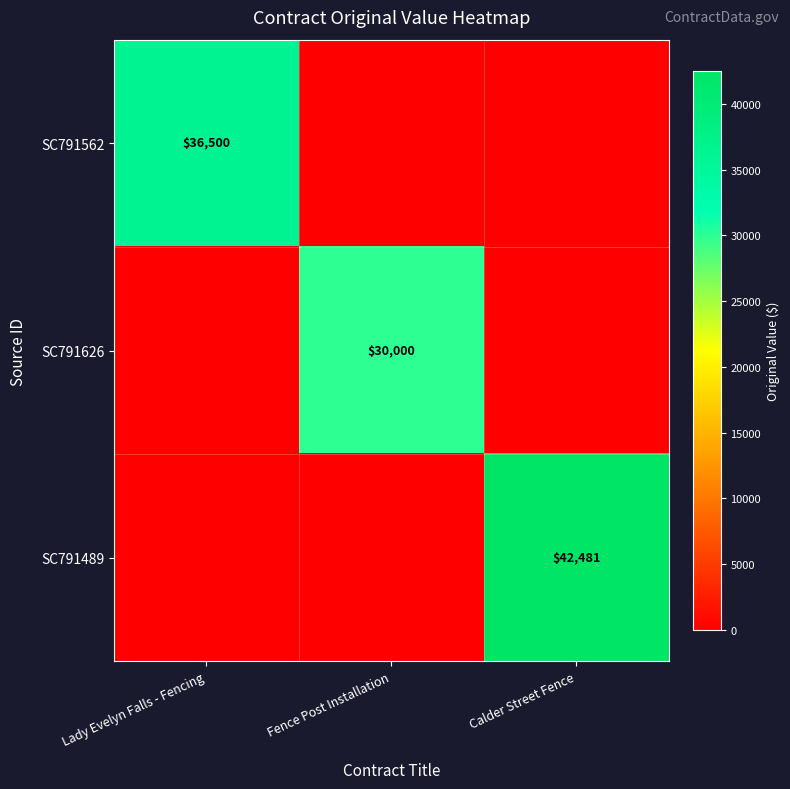

At which category does the chart reach its peak across all series?

Calder Street Fence